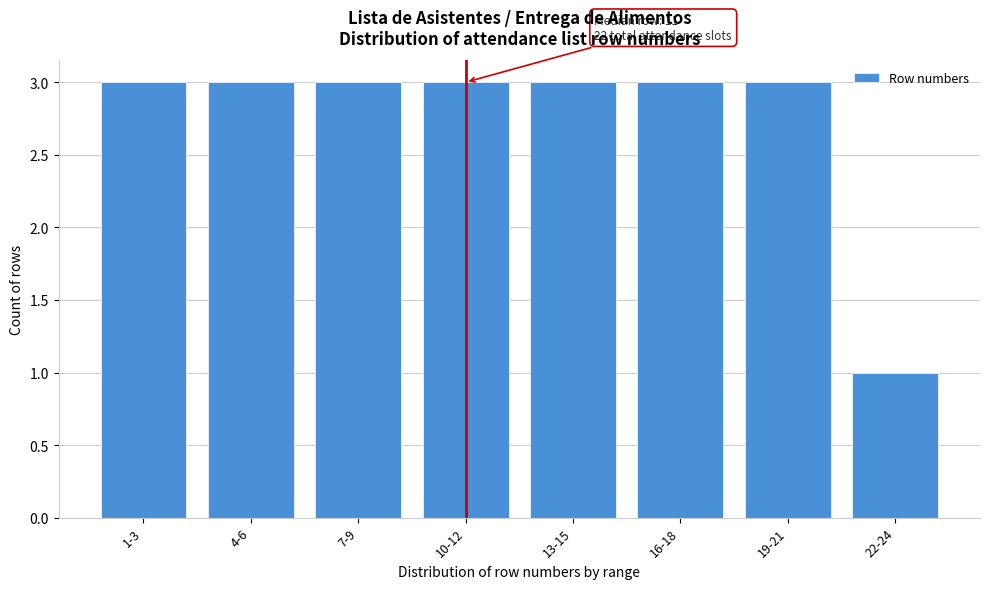

Reading left to right, extract all data points from this chart.

1-3=3	4-6=3	7-9=3	10-12=3	13-15=3	16-18=3	19-21=3	22-24=1